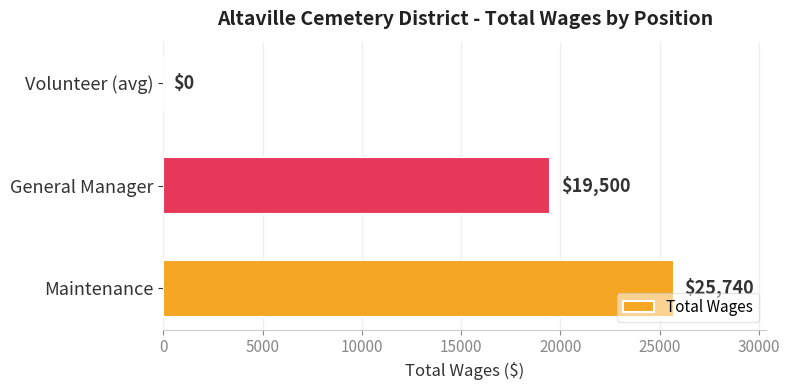

True or false: the data shows 9144 at Maintenance.

False